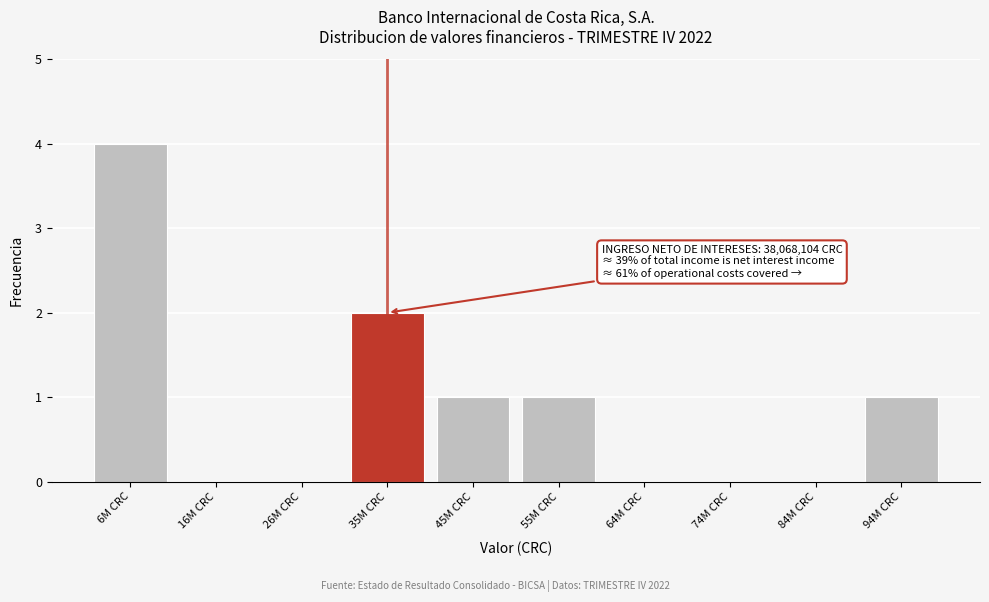

Reading left to right, transcribe all the data shown in this chart.

6M CRC=4	16M CRC=0	26M CRC=0	35M CRC=2	45M CRC=1	55M CRC=1	64M CRC=0	74M CRC=0	84M CRC=0	94M CRC=1